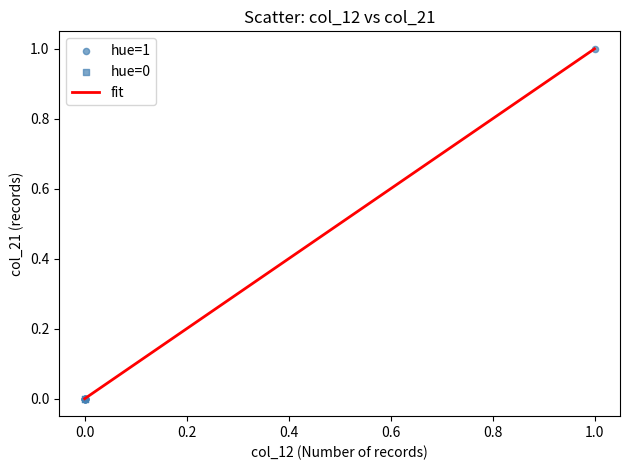

Is this an area chart (filled region under the line)?

No